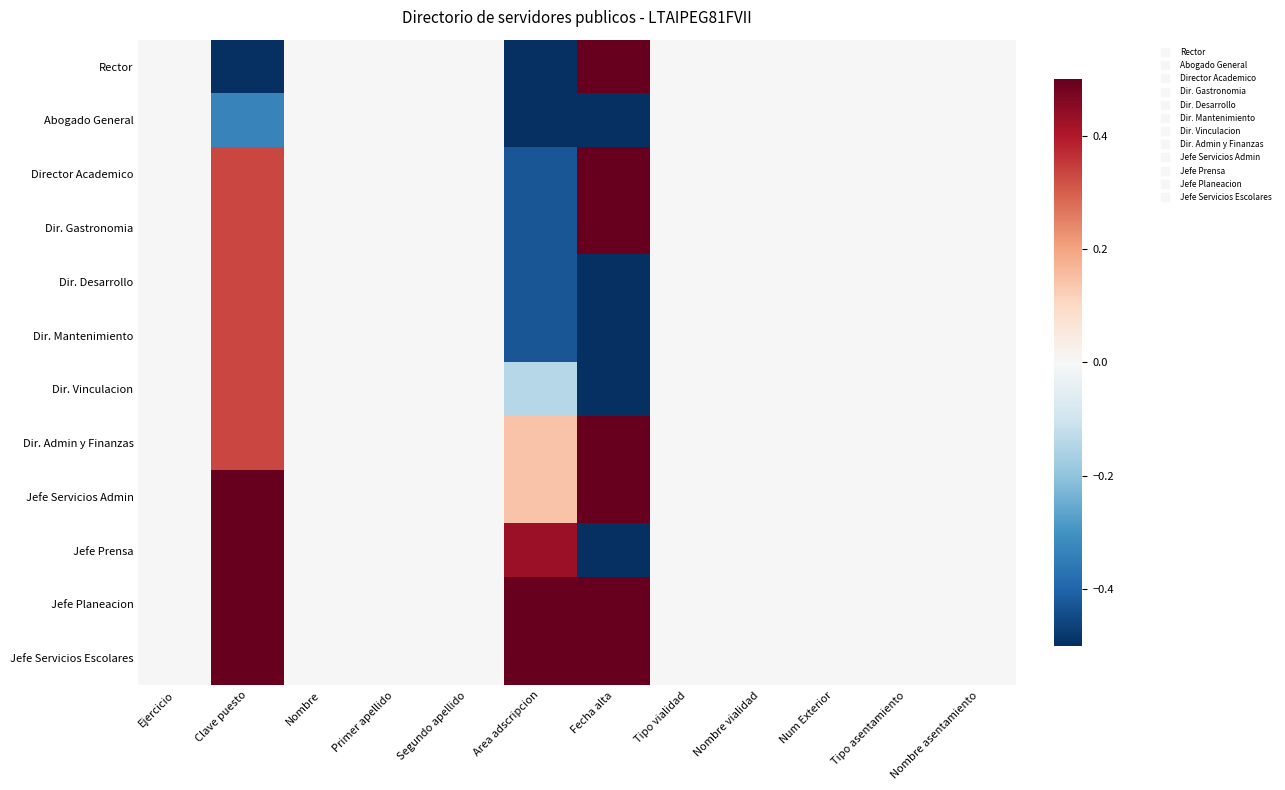

Reading right to left, what are all the values shown in this chart?

Rector: Nombre asentamiento=0.0	Tipo asentamiento=0.0	Num Exterior=0.0	Nombre vialidad=0.0	Tipo vialidad=0.0	Fecha alta=1.0	Area adscripcion=-1.0	Segundo apellido=0.0	Primer apellido=0.0	Nombre=0.0	Clave puesto=-1.0	Ejercicio=0.0
Abogado General: Nombre asentamiento=0.0	Tipo asentamiento=0.0	Num Exterior=0.0	Nombre vialidad=0.0	Tipo vialidad=0.0	Fecha alta=-0.6	Area adscripcion=-0.7	Segundo apellido=0.0	Primer apellido=0.0	Nombre=0.0	Clave puesto=-0.3	Ejercicio=0.0
Director Academico: Nombre asentamiento=0.0	Tipo asentamiento=0.0	Num Exterior=0.0	Nombre vialidad=0.0	Tipo vialidad=0.0	Fecha alta=1.0	Area adscripcion=-0.4	Segundo apellido=0.0	Primer apellido=0.0	Nombre=0.0	Clave puesto=0.3	Ejercicio=0.0
Dir. Gastronomia: Nombre asentamiento=0.0	Tipo asentamiento=0.0	Num Exterior=0.0	Nombre vialidad=0.0	Tipo vialidad=0.0	Fecha alta=1.0	Area adscripcion=-0.4	Segundo apellido=0.0	Primer apellido=0.0	Nombre=0.0	Clave puesto=0.3	Ejercicio=0.0
Dir. Desarrollo: Nombre asentamiento=0.0	Tipo asentamiento=0.0	Num Exterior=0.0	Nombre vialidad=0.0	Tipo vialidad=0.0	Fecha alta=-1.0	Area adscripcion=-0.4	Segundo apellido=0.0	Primer apellido=0.0	Nombre=0.0	Clave puesto=0.3	Ejercicio=0.0
Dir. Mantenimiento: Nombre asentamiento=0.0	Tipo asentamiento=0.0	Num Exterior=0.0	Nombre vialidad=0.0	Tipo vialidad=0.0	Fecha alta=-1.0	Area adscripcion=-0.4	Segundo apellido=0.0	Primer apellido=0.0	Nombre=0.0	Clave puesto=0.3	Ejercicio=0.0
Dir. Vinculacion: Nombre asentamiento=0.0	Tipo asentamiento=0.0	Num Exterior=0.0	Nombre vialidad=0.0	Tipo vialidad=0.0	Fecha alta=-1.0	Area adscripcion=-0.1	Segundo apellido=0.0	Primer apellido=0.0	Nombre=0.0	Clave puesto=0.3	Ejercicio=0.0
Dir. Admin y Finanzas: Nombre asentamiento=0.0	Tipo asentamiento=0.0	Num Exterior=0.0	Nombre vialidad=0.0	Tipo vialidad=0.0	Fecha alta=1.0	Area adscripcion=0.1	Segundo apellido=0.0	Primer apellido=0.0	Nombre=0.0	Clave puesto=0.3	Ejercicio=0.0
Jefe Servicios Admin: Nombre asentamiento=0.0	Tipo asentamiento=0.0	Num Exterior=0.0	Nombre vialidad=0.0	Tipo vialidad=0.0	Fecha alta=1.0	Area adscripcion=0.1	Segundo apellido=0.0	Primer apellido=0.0	Nombre=0.0	Clave puesto=1.0	Ejercicio=0.0
Jefe Prensa: Nombre asentamiento=0.0	Tipo asentamiento=0.0	Num Exterior=0.0	Nombre vialidad=0.0	Tipo vialidad=0.0	Fecha alta=-1.0	Area adscripcion=0.4	Segundo apellido=0.0	Primer apellido=0.0	Nombre=0.0	Clave puesto=1.0	Ejercicio=0.0
Jefe Planeacion: Nombre asentamiento=0.0	Tipo asentamiento=0.0	Num Exterior=0.0	Nombre vialidad=0.0	Tipo vialidad=0.0	Fecha alta=1.0	Area adscripcion=0.7	Segundo apellido=0.0	Primer apellido=0.0	Nombre=0.0	Clave puesto=1.0	Ejercicio=0.0
Jefe Servicios Escolares: Nombre asentamiento=0.0	Tipo asentamiento=0.0	Num Exterior=0.0	Nombre vialidad=0.0	Tipo vialidad=0.0	Fecha alta=1.0	Area adscripcion=1.0	Segundo apellido=0.0	Primer apellido=0.0	Nombre=0.0	Clave puesto=1.0	Ejercicio=0.0